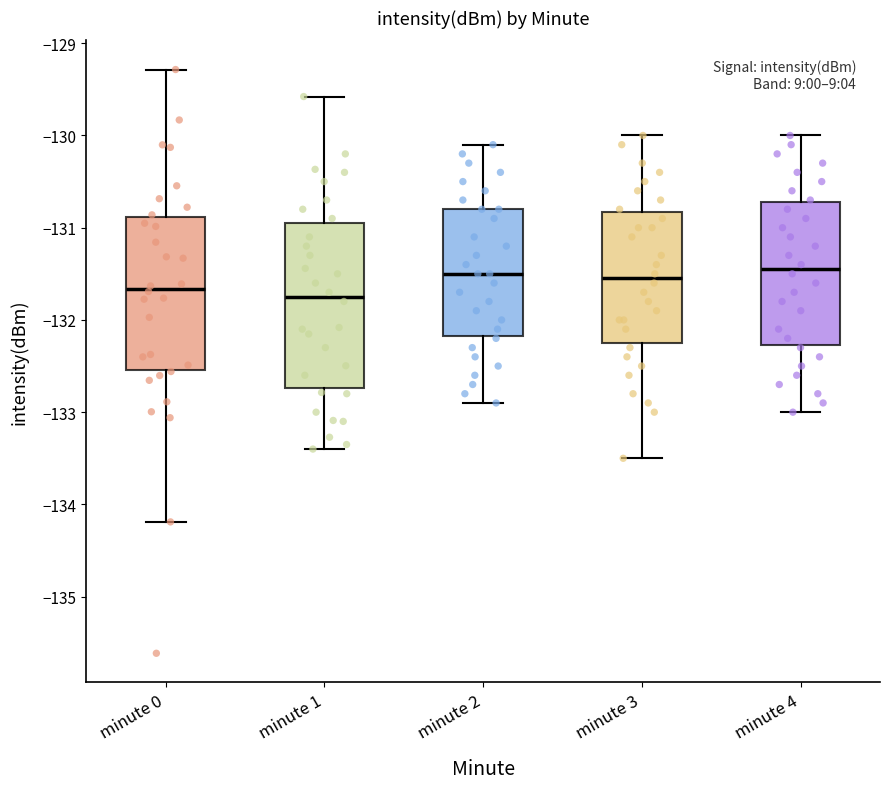

Comparing the boxes themselves (not the whiskers), which one is the tallest?

minute 1